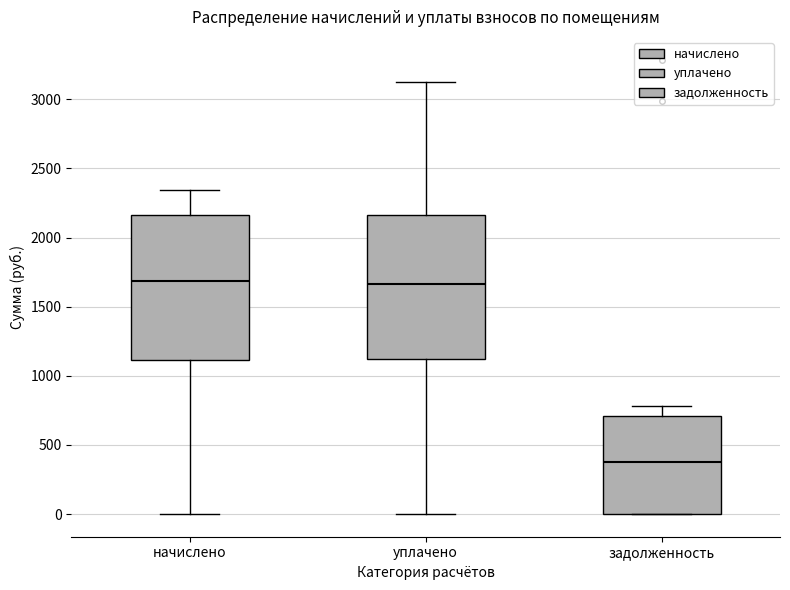

Reading left to right, read every box against the y-axis: the position of its median line, the range the box covers, and the ends of its whiskers. The values are not printed on the chart, so give them approximately, as read against the axis.

начислено: median 1700, box 1100 to 2150, whiskers 0 to 2350
уплачено: median 1650, box 1100 to 2150, whiskers 0 to 3150
задолженность: median 350, box 0 to 700, whiskers 0 to 800